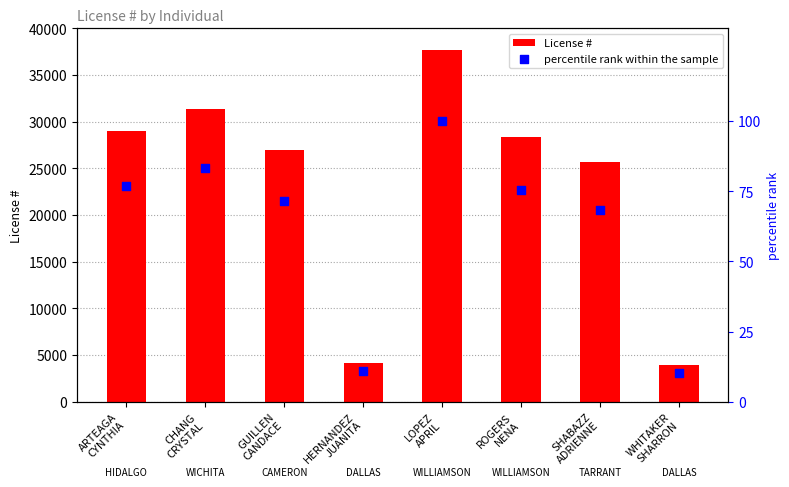

Which series contains the highest Y value?

License #